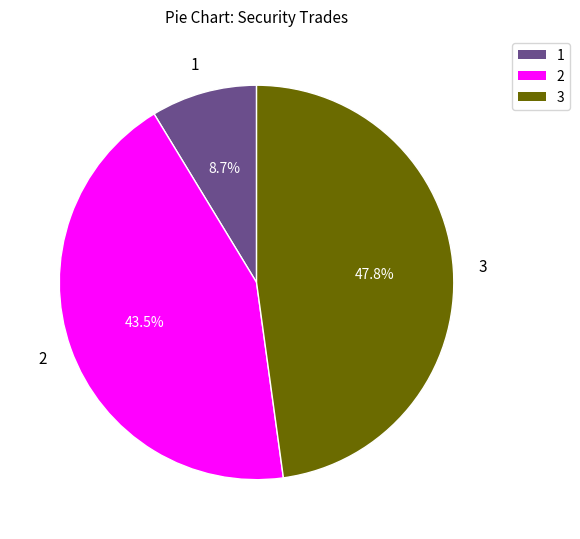

Which slice is the largest?

3